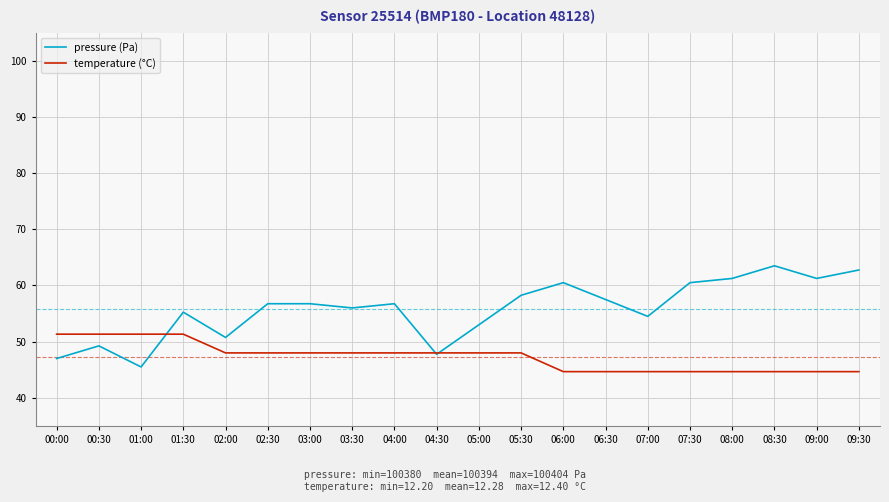

List the series in order of their peak value, lowest first.

temperature (°C), pressure (Pa)